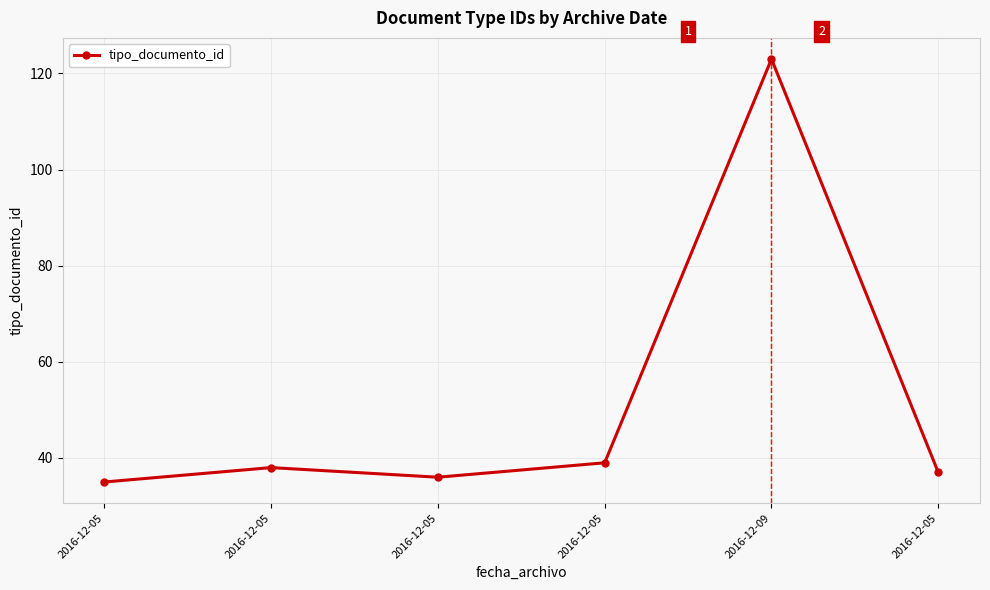

Which has a higher value, 2016-12-05 or 2016-12-05?

2016-12-05